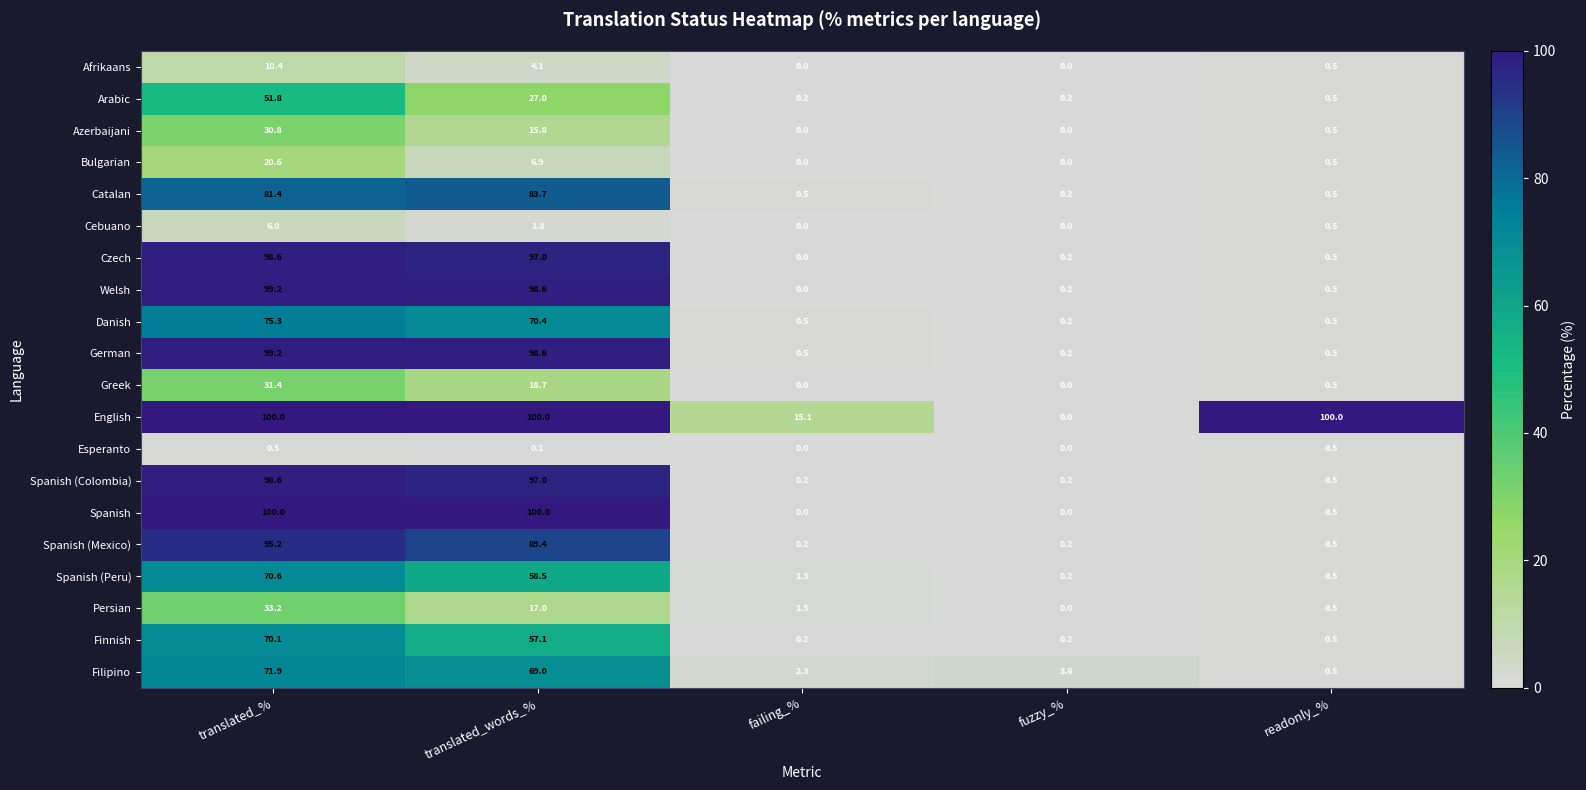

Which series changed the most between translated_words_% and readonly_%?

Spanish